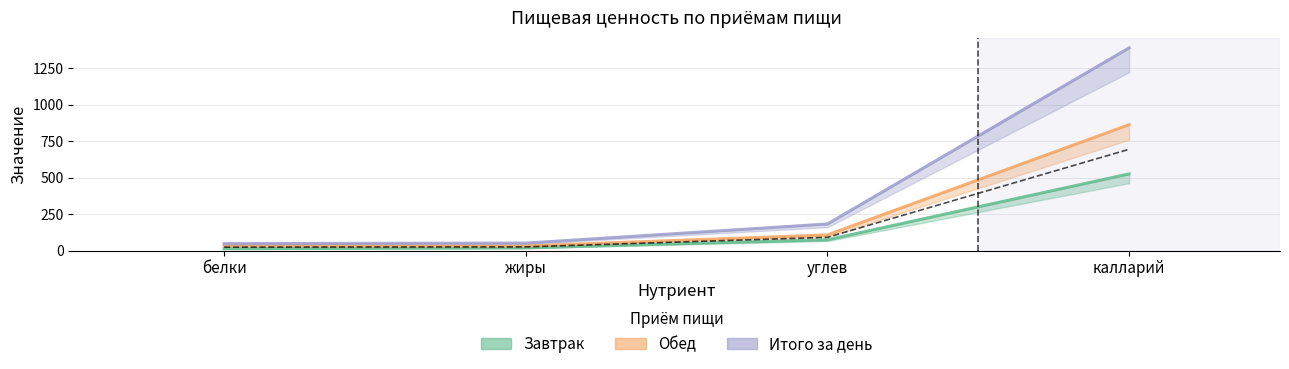

Between жиры and калларий, which series saw the biggest shift?

Итого за день